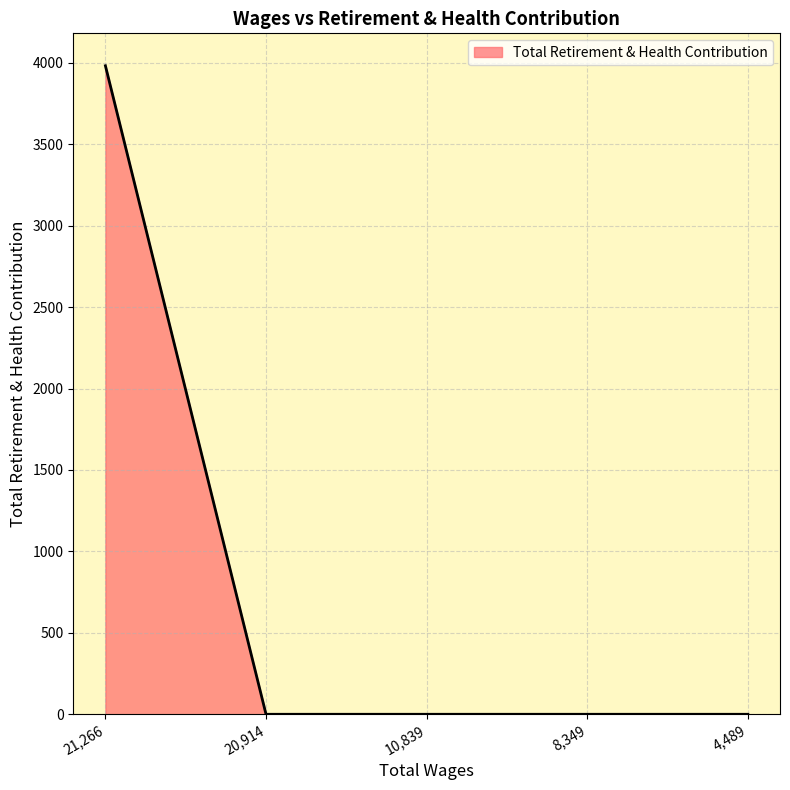

What is the sum of all values?

3982